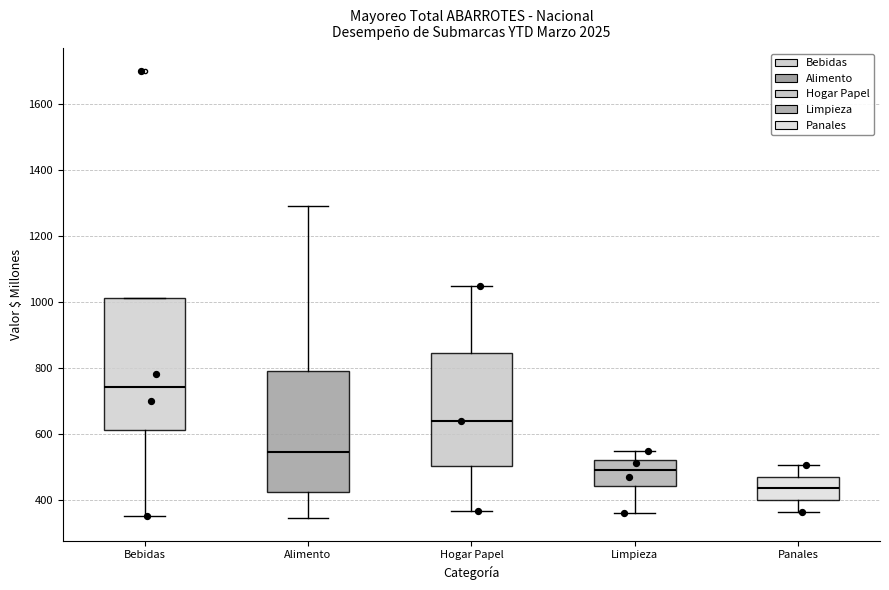

Reading left to right, read every box against the y-axis: the position of its median line, the range the box covers, and the ends of its whiskers. The values are not printed on the chart, so give them approximately, as read against the axis.

Bebidas: median 740, box 620 to 1020, whiskers 360 to 1020
Alimento: median 540, box 420 to 800, whiskers 340 to 1300
Hogar Papel: median 640, box 500 to 840, whiskers 360 to 1040
Limpieza: median 500, box 440 to 520, whiskers 360 to 540
Panales: median 440, box 400 to 480, whiskers 360 to 500